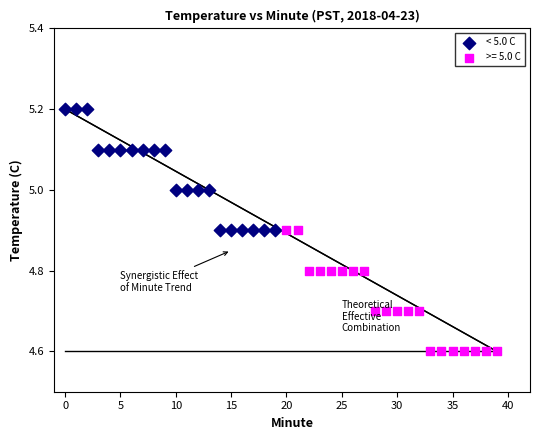

Which series contains the highest Y value?

< 5.0 C